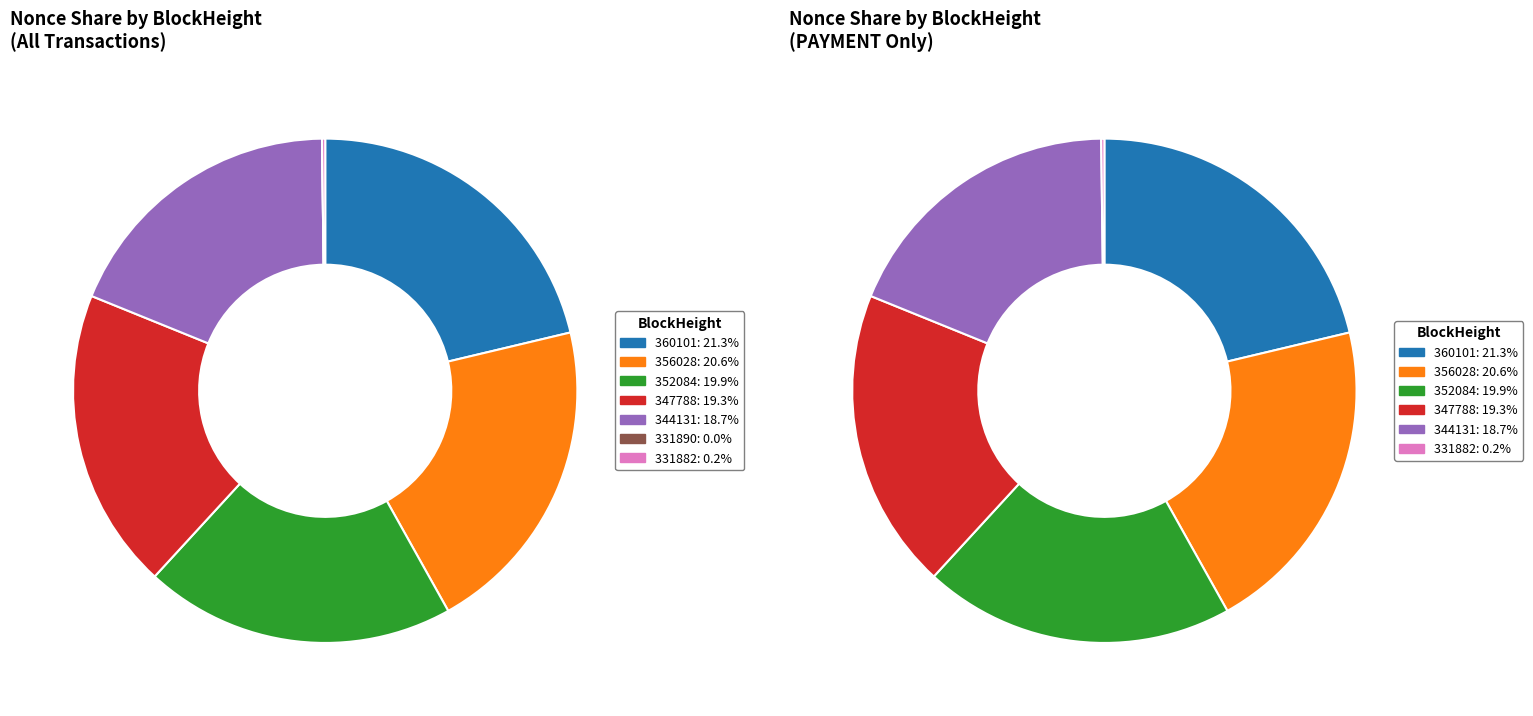

Between 331882 and 331890, which is larger?

331882